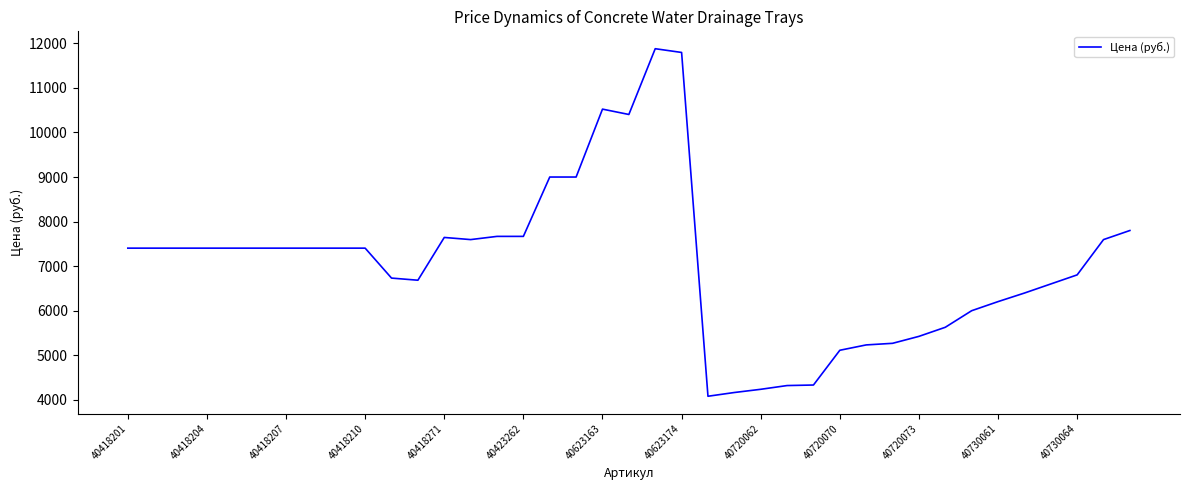

What is the difference between the maximum and minimum values?

7800